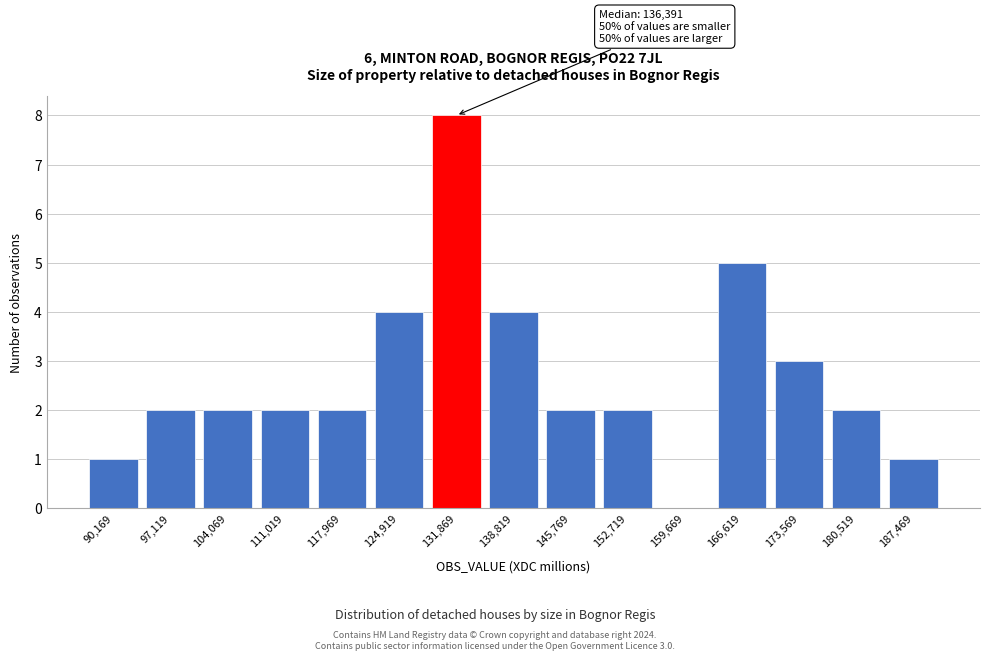

Reading right to left, list all the values displayed in this chart.

187,469=1	180,519=2	173,569=3	166,619=5	159,669=0	152,719=2	145,769=2	138,819=4	131,869=8	124,919=4	117,969=2	111,019=2	104,069=2	97,119=2	90,169=1